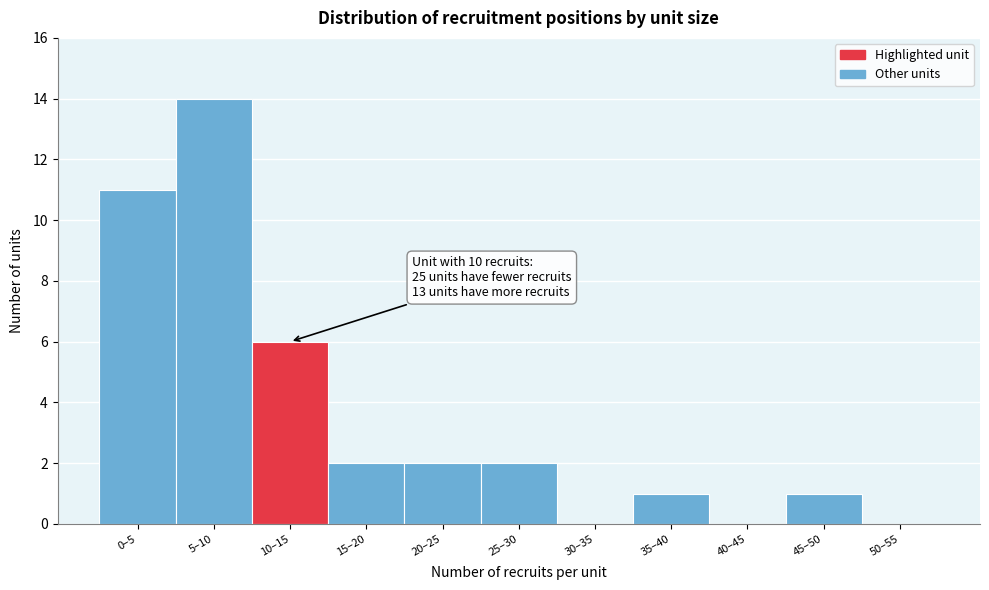

True or false: the data shows 1 at 45–50.

True